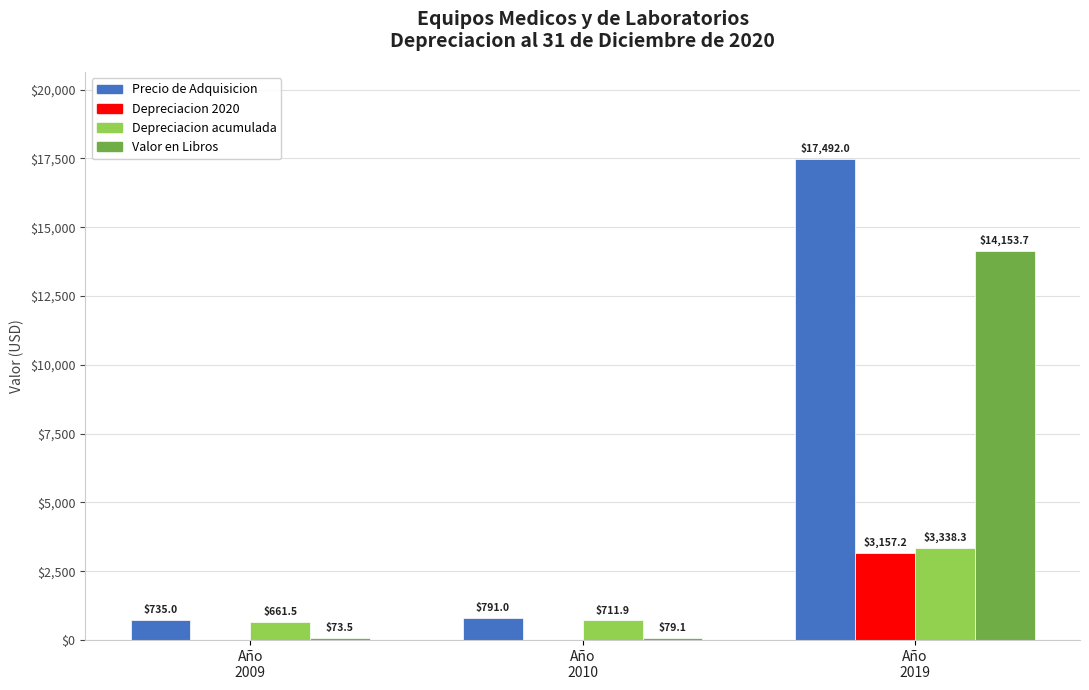

Are the bars horizontal?

No